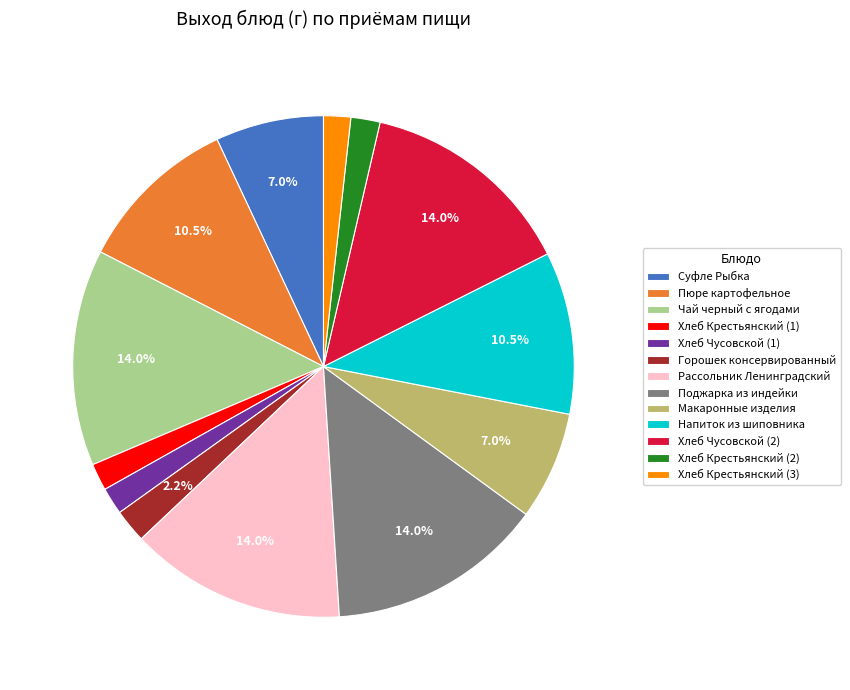

Between Напиток из шиповника and Хлеб Чусовской (1), which is larger?

Напиток из шиповника